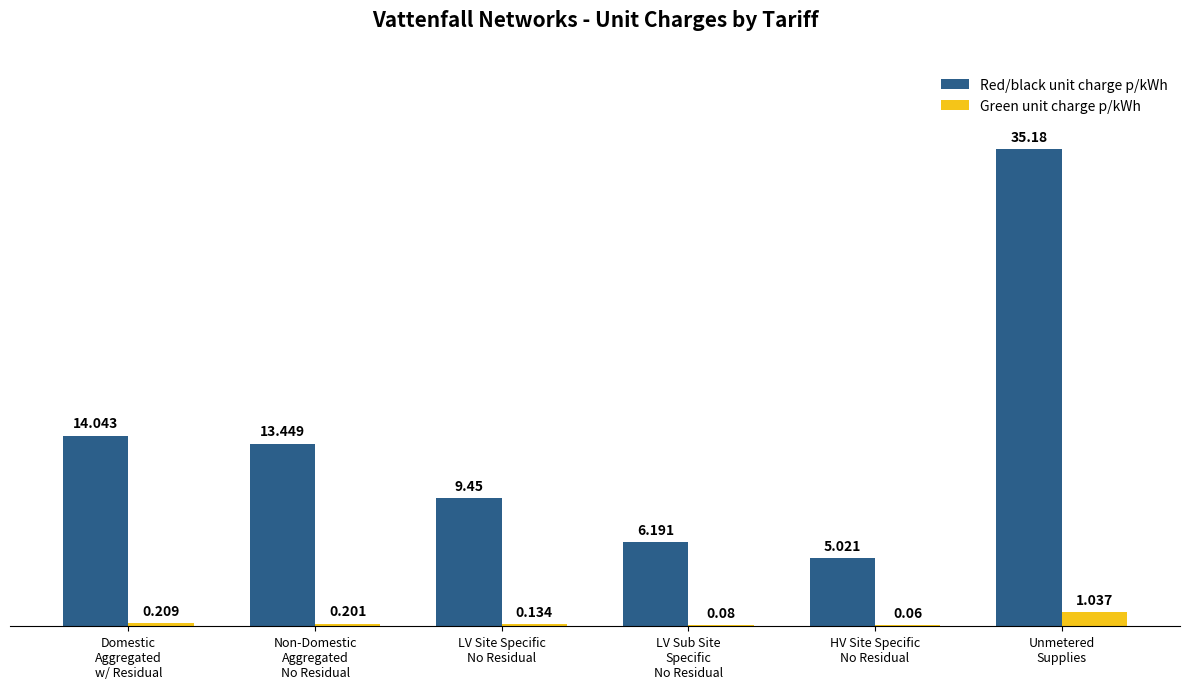

Is it true that Green unit charge p/kWh equals 0.2 at Non-Domestic
Aggregated
No Residual?

True